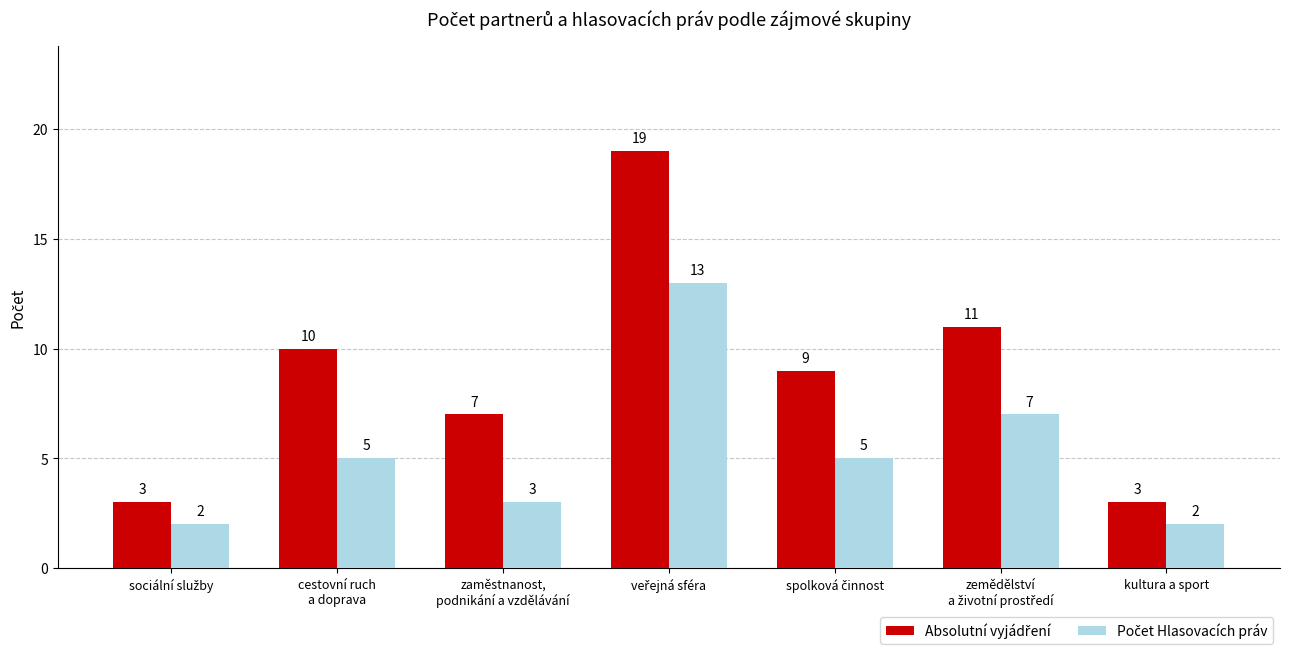

At how many categories does at least one series exceed 8?

4